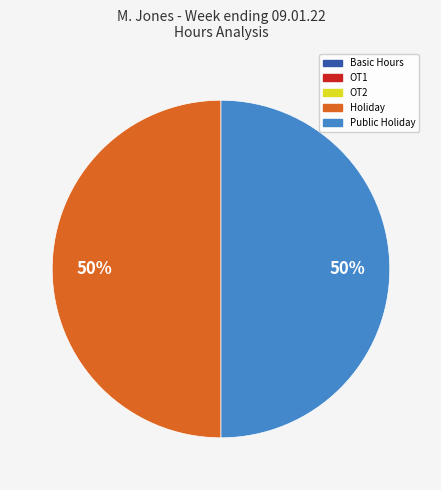

To the nearest percent, what is the average slice percentage?

50%